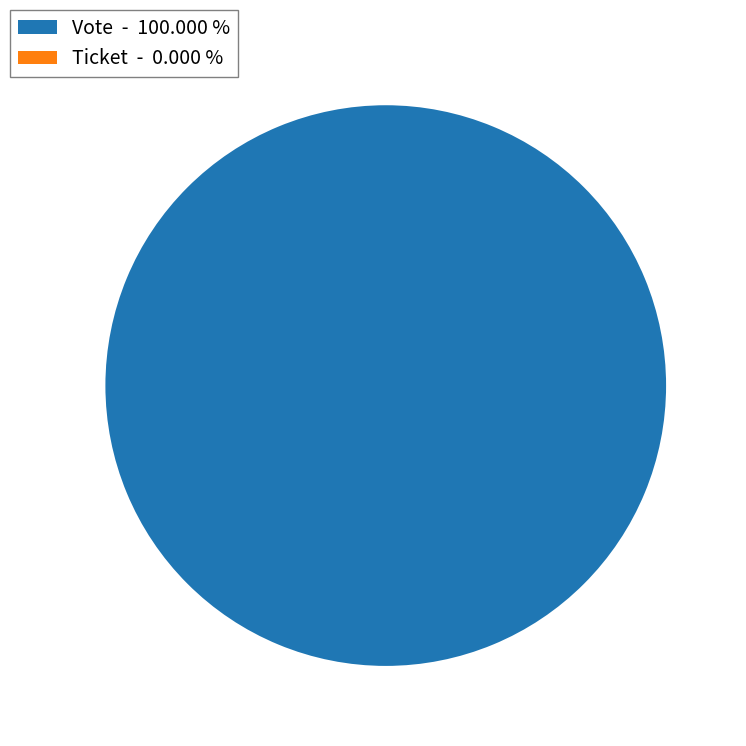

Rank the categories by value from highest to lowest.

Vote, Ticket